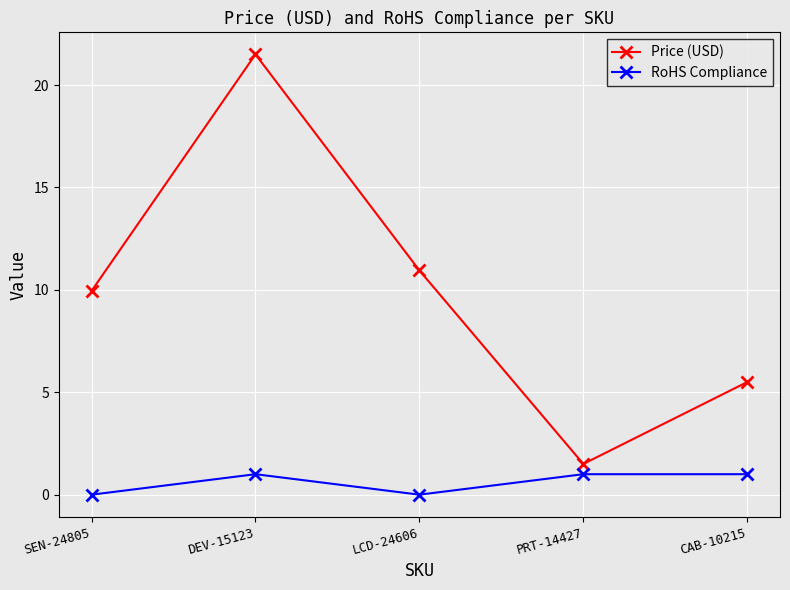

What is the sum of all Price (USD) values?

49.4